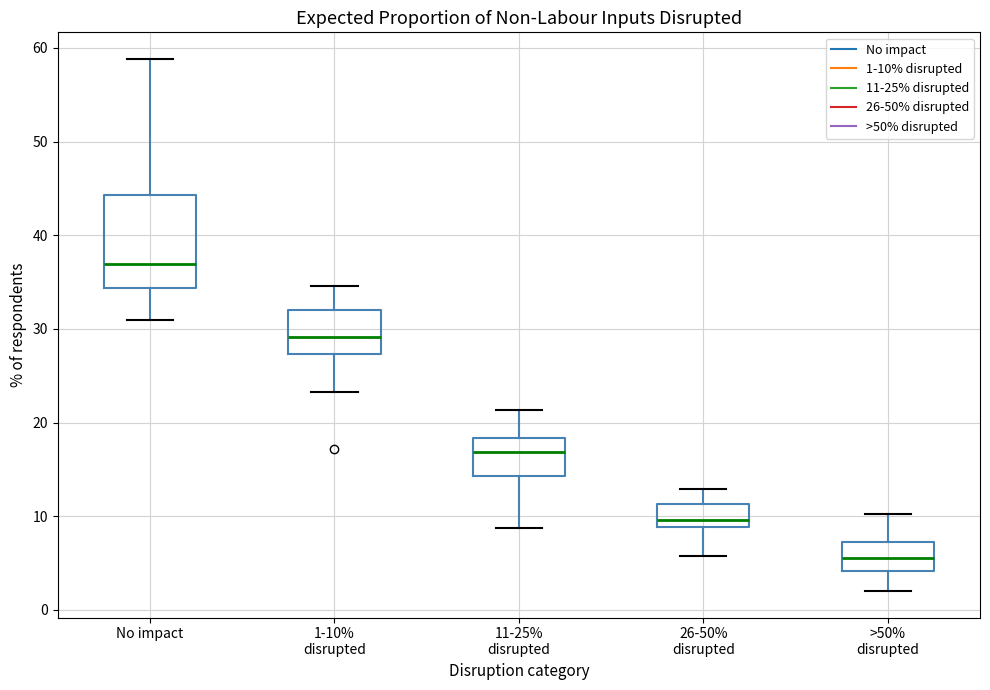

Which box's median line is the highest?

No impact